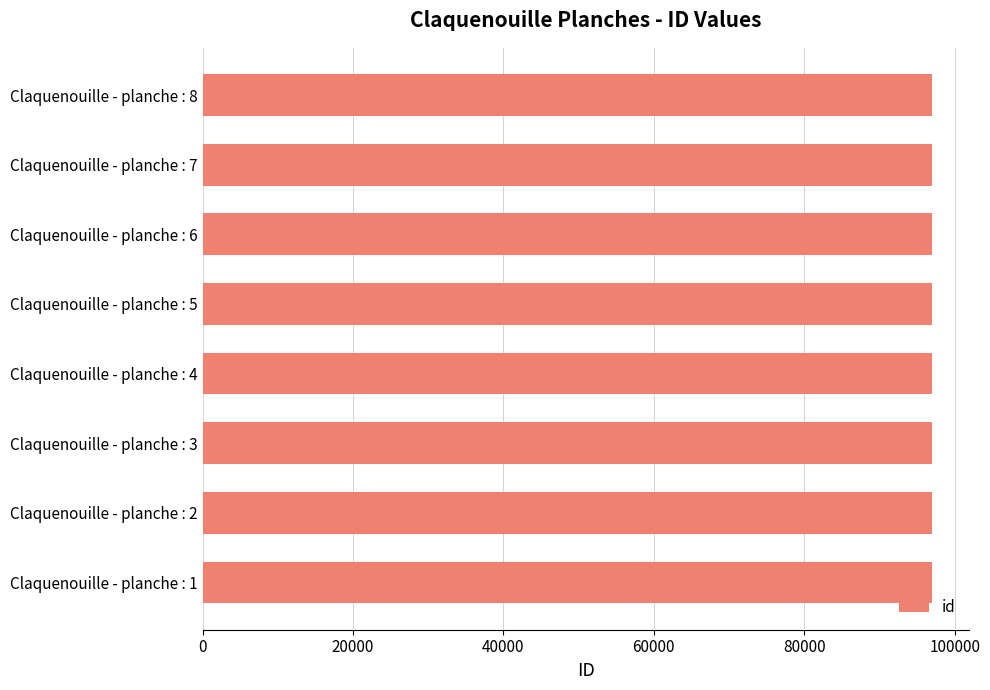

The value at Claquenouille - planche : 6 is 97028. True or false?

True